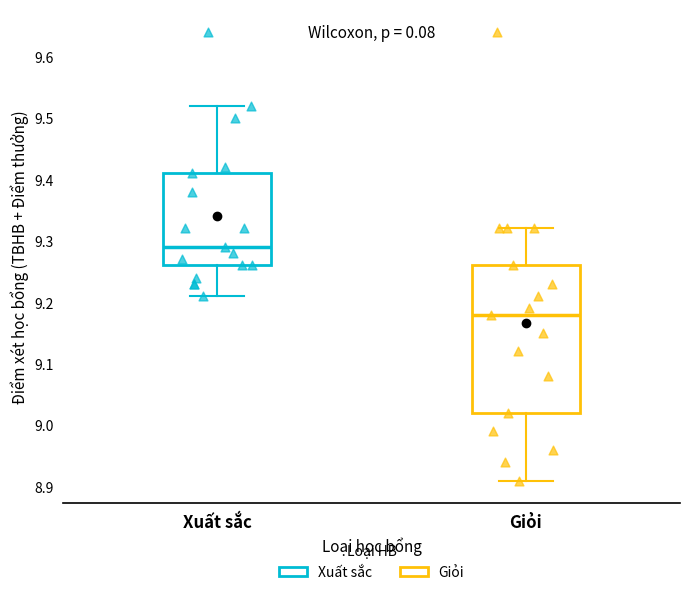

Which box's median line is the lowest?

Giỏi